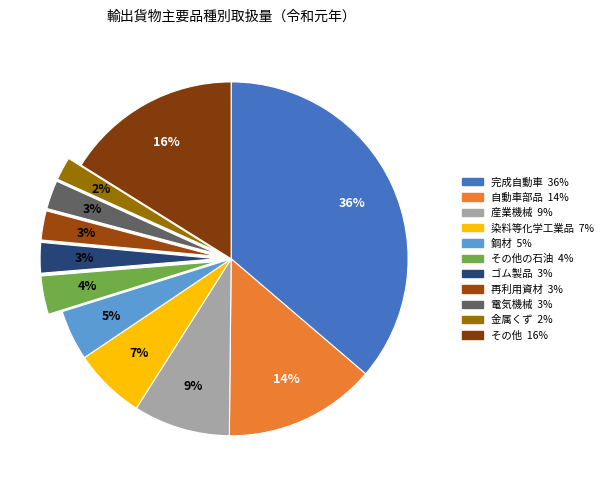

Which slice is the smallest?

金属くず